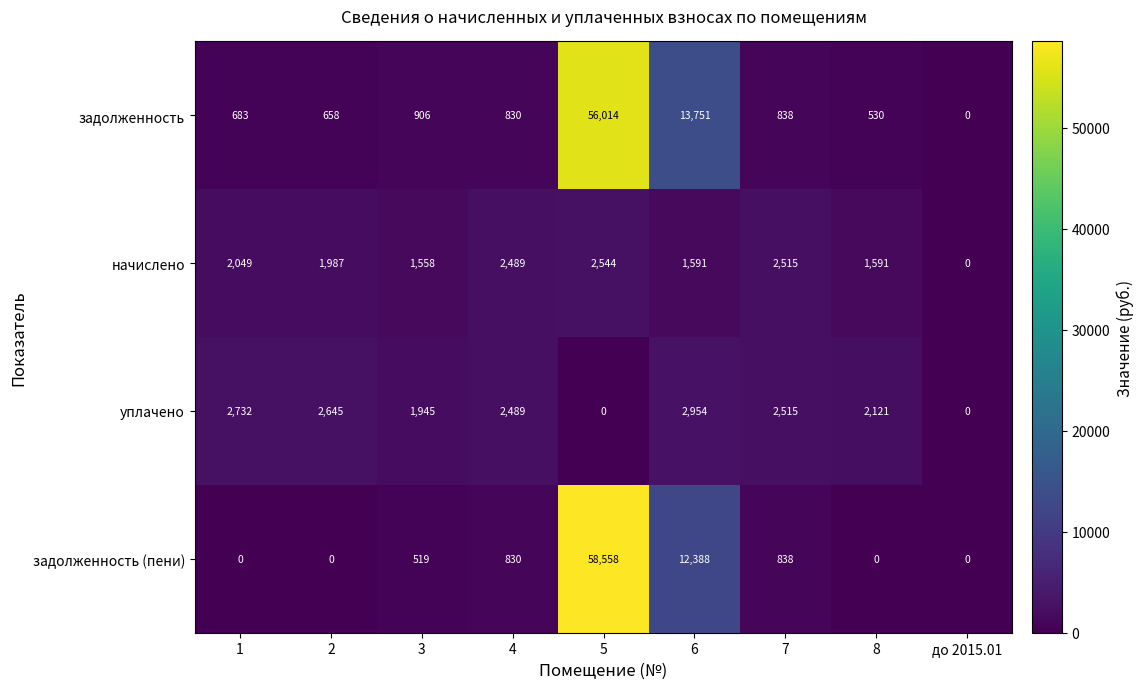

Rank the series by their maximum value, from highest to lowest.

задолженность (пени), задолженность, уплачено, начислено